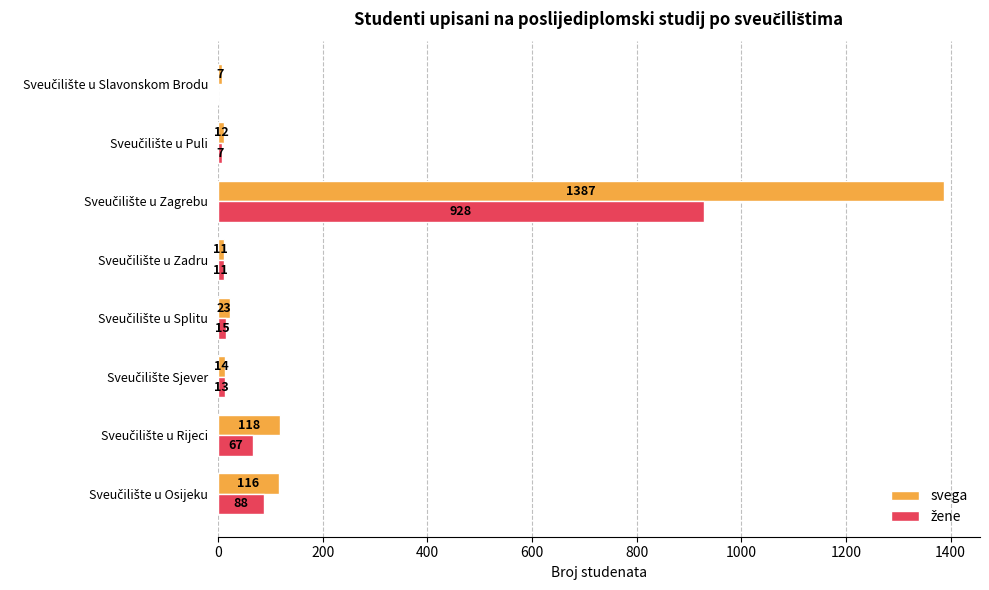

Which series has the largest total across all categories?

svega